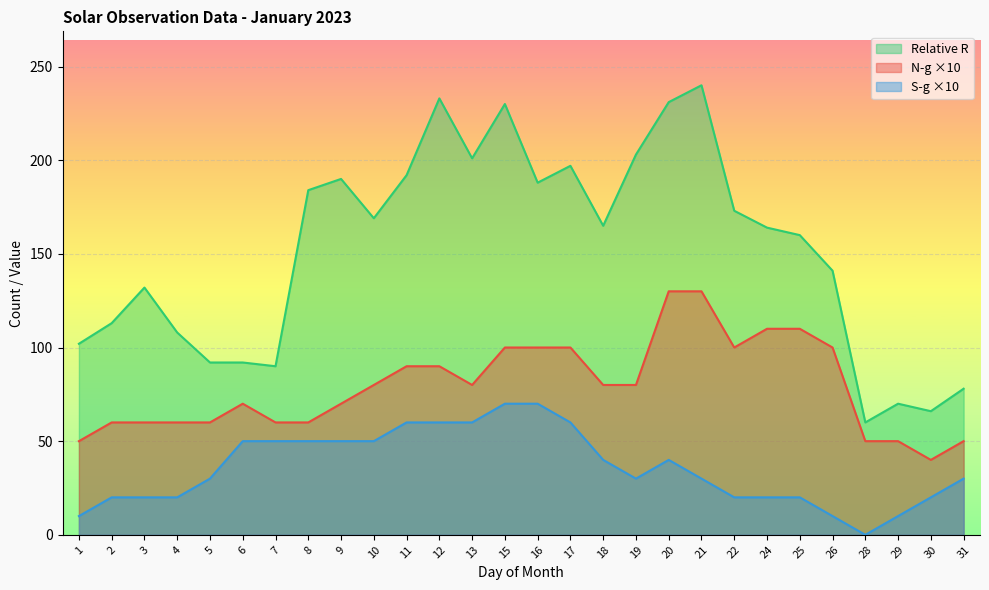

What is the sum of the N-g (total groups) values at 4 and 20?

190